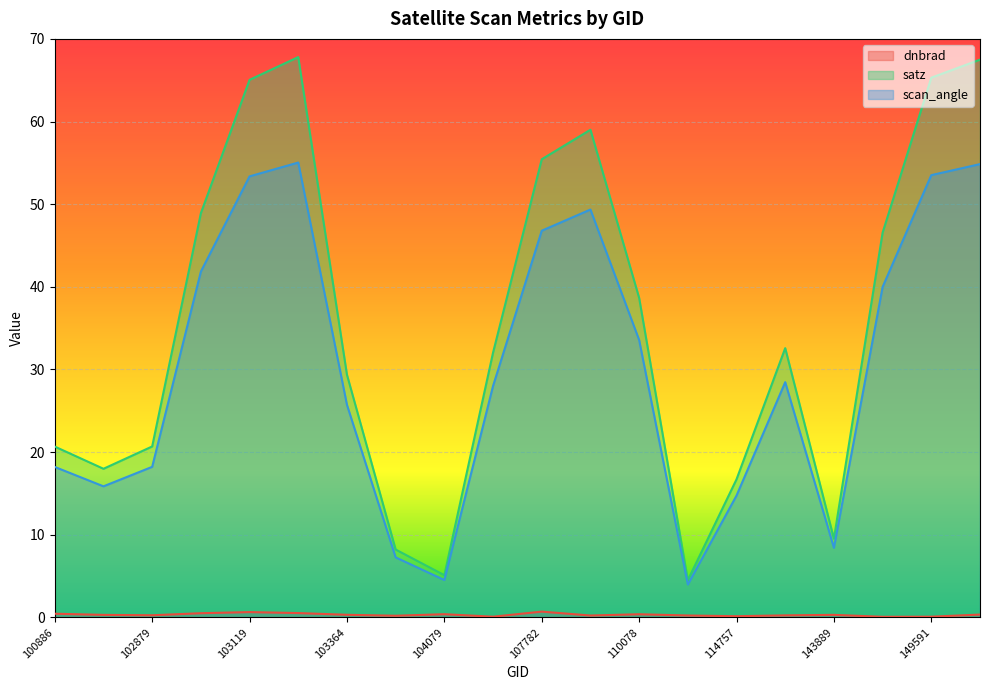

The satz series shows 59.0 at 109905. True or false?

True